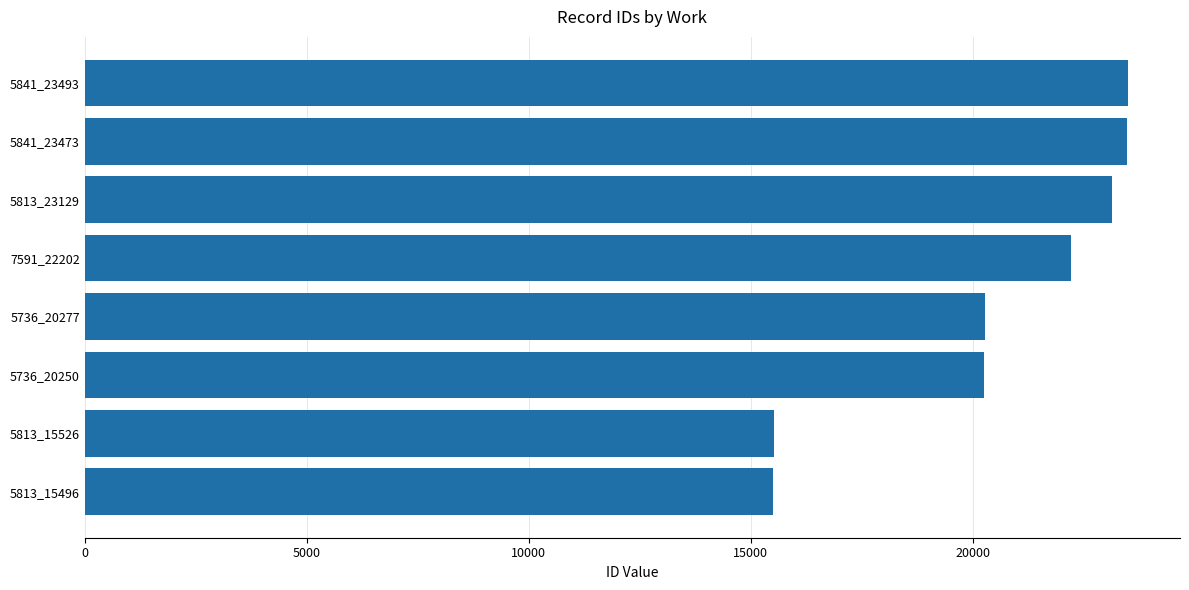

What is the maximum value shown in the chart?

23493